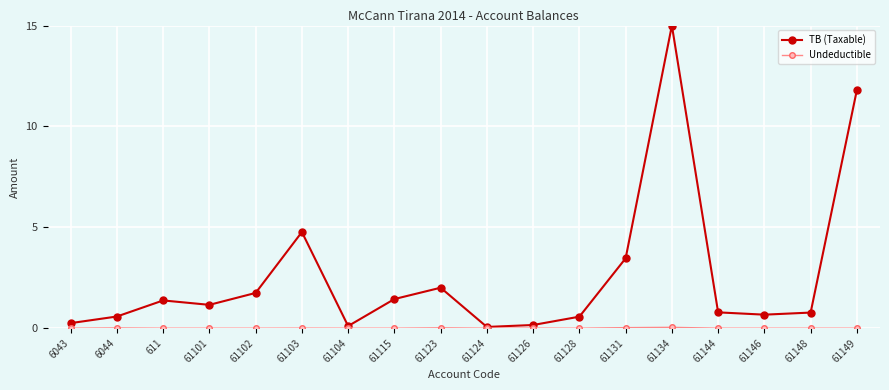

Where does the TB (Taxable) series first go above 1?

611